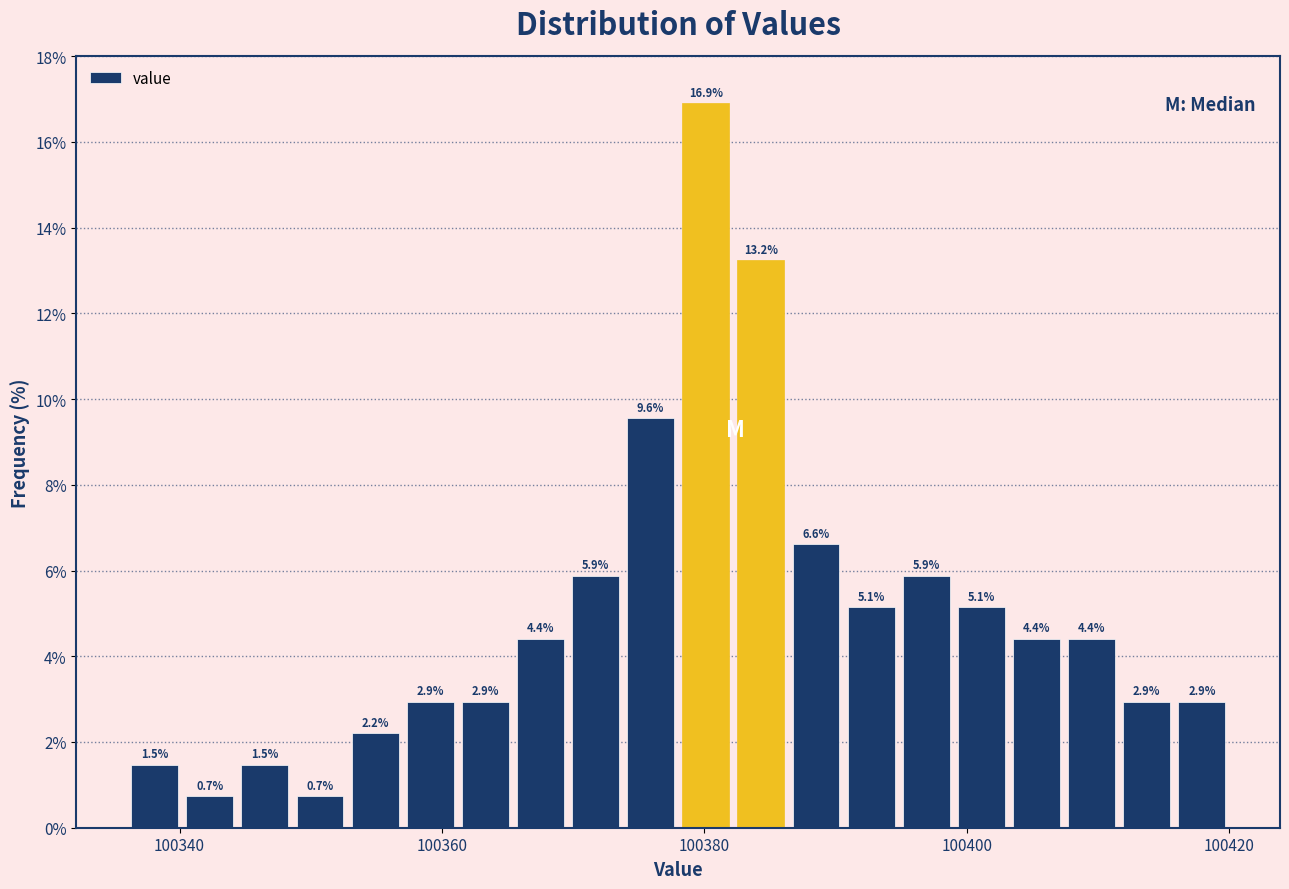

Read against the x-axis, roughly where is the centre of the tallest bar?

100380